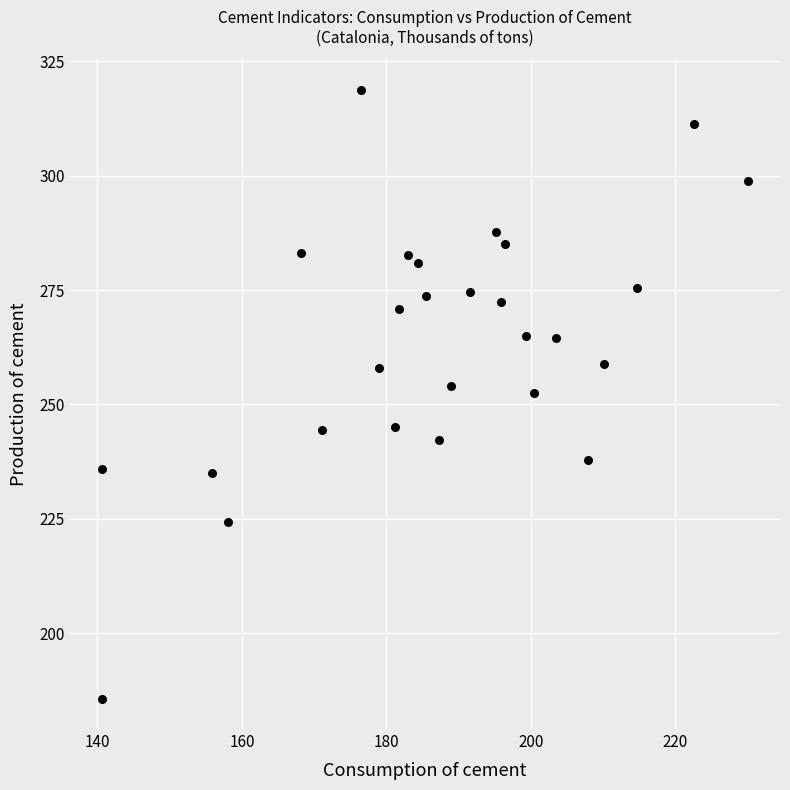

What is the range of X values (max minus min)?

89.4